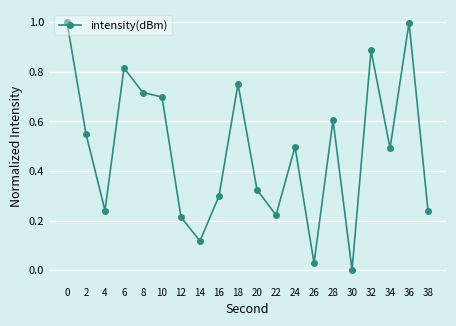

At which category does the data reach its first local peak?

6